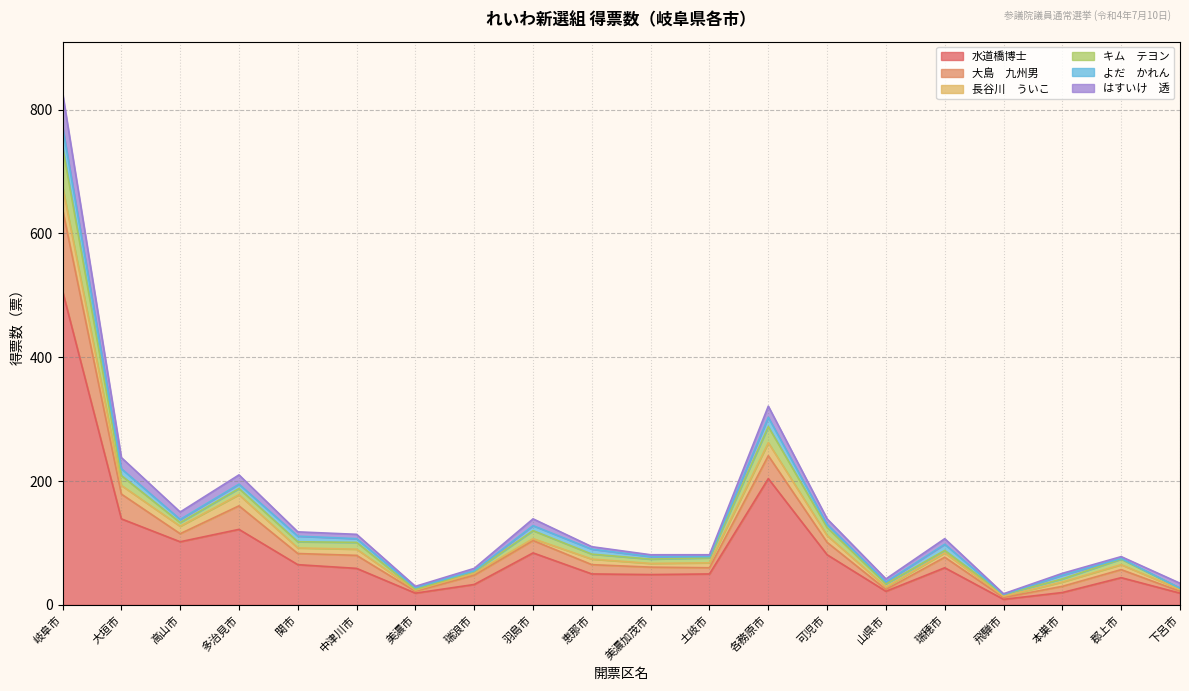

At which category is the sum across all series the highest?

岐阜市